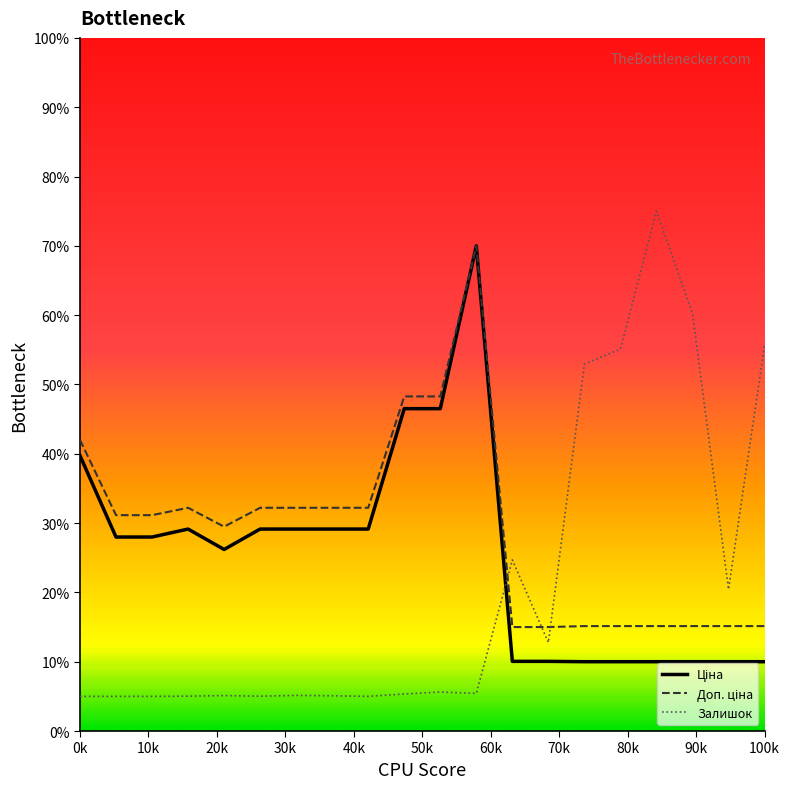

What is the greatest value displayed?

75.0